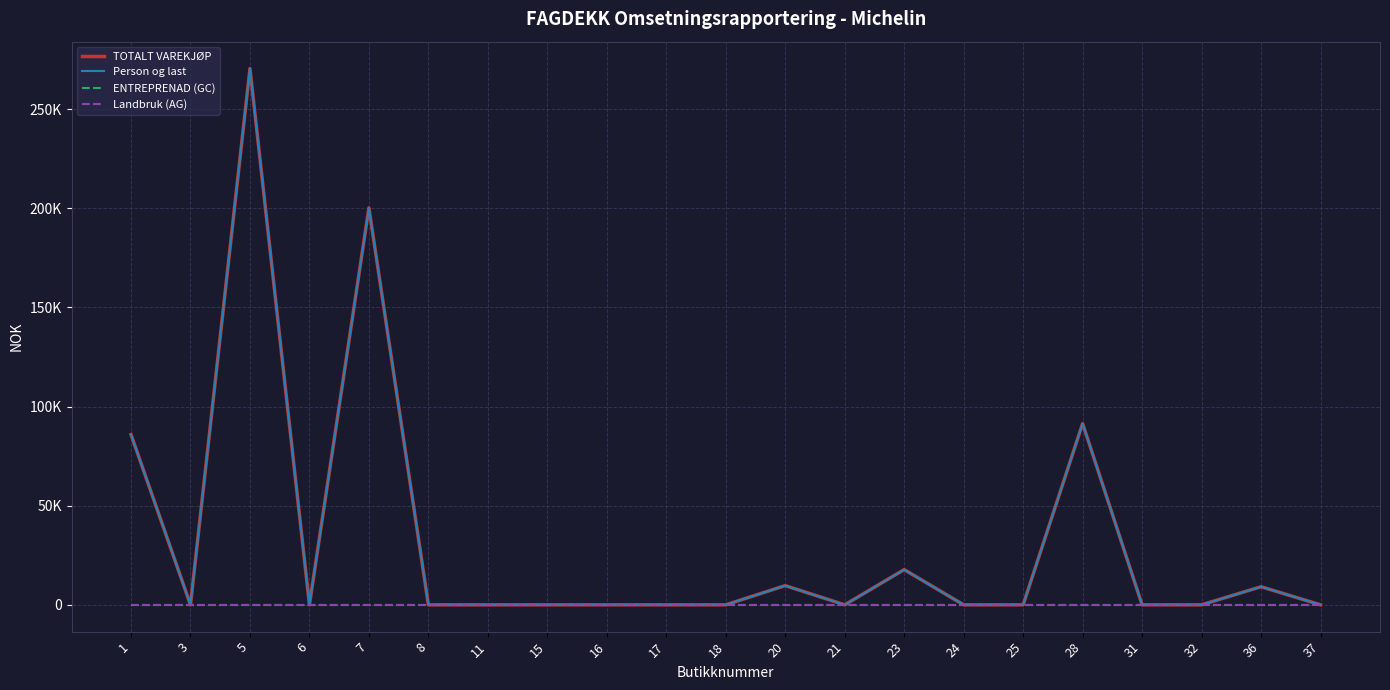

At which label does TOTALT VAREKJØP reach its minimum?

3